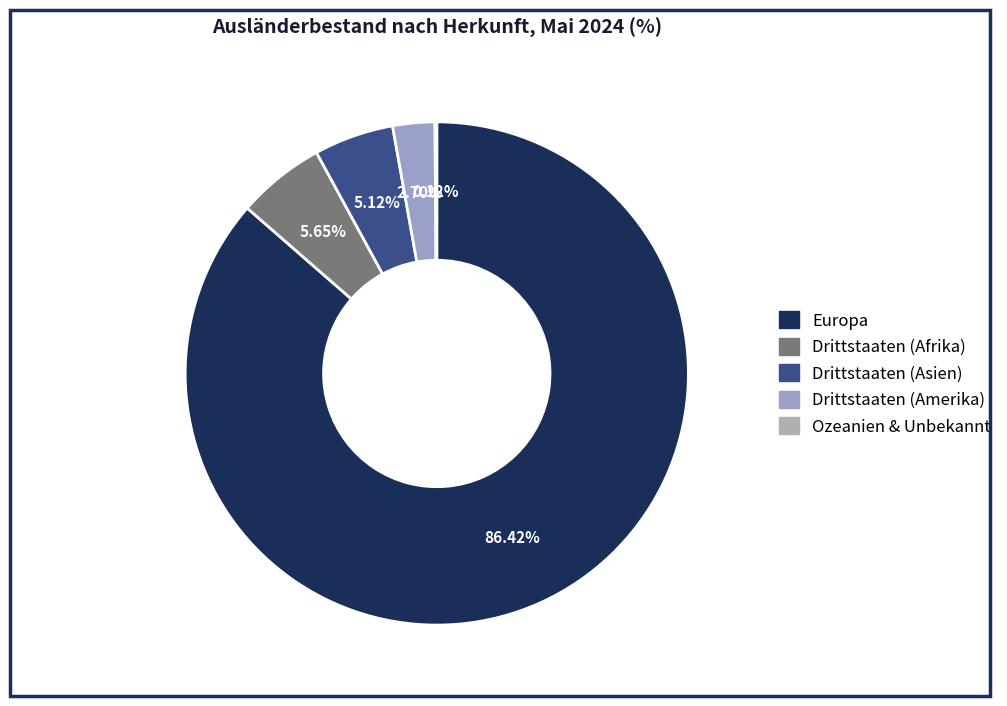

What is the largest slice in the pie chart?

Europa